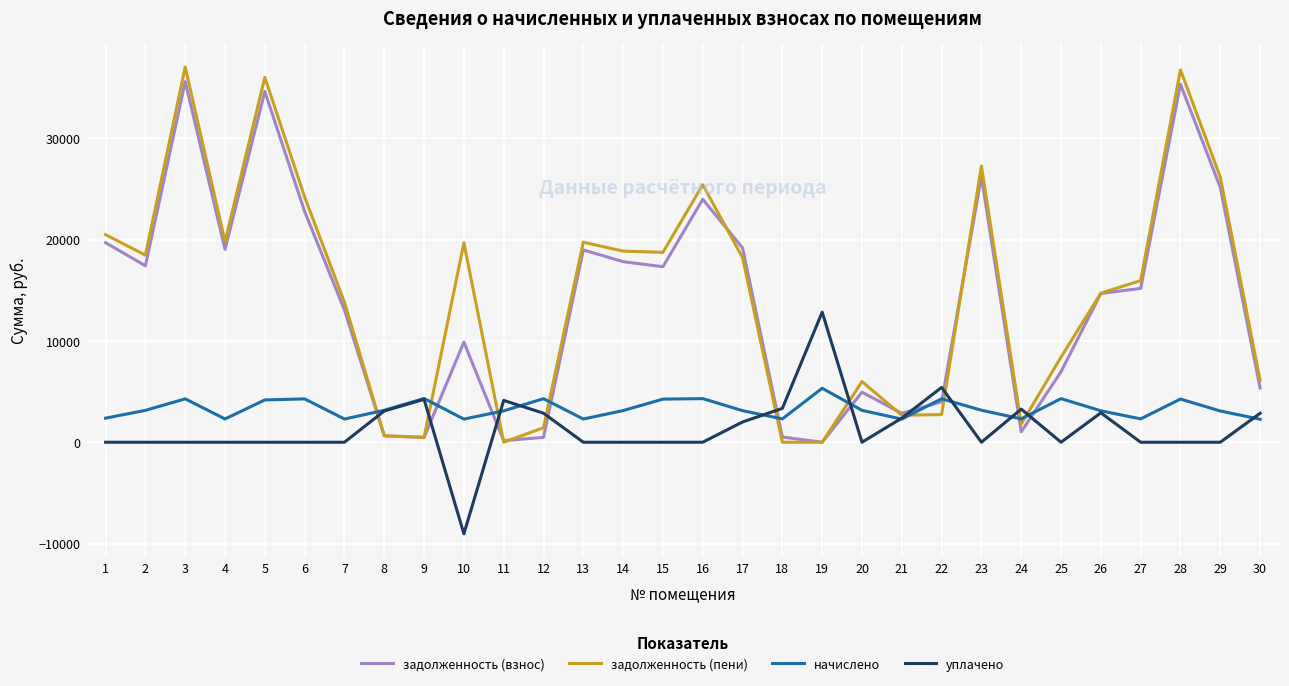

The value of начислено at 19 is 7526.2. True or false?

False